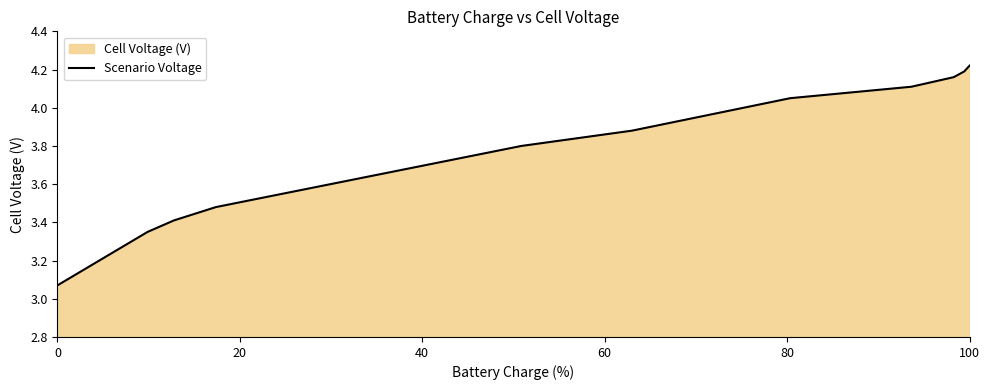

The value at 100 is 1.1. True or false?

False